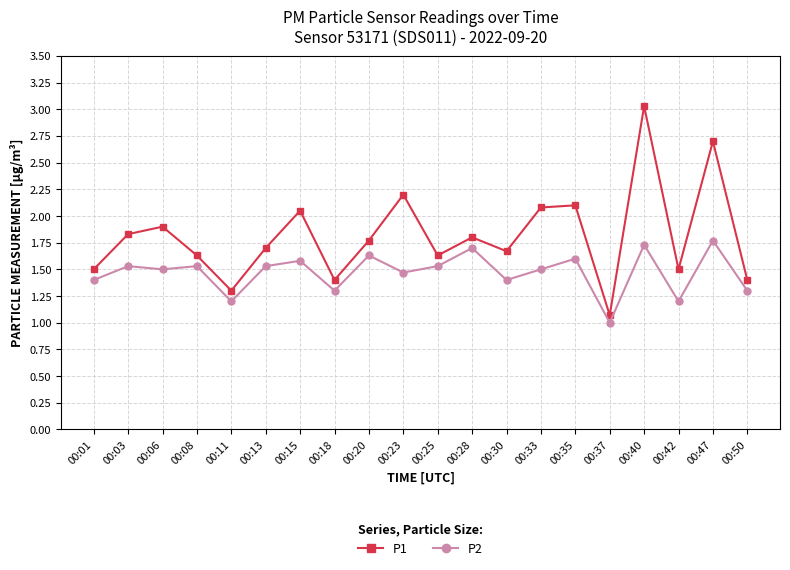

What is the sum of the P1 values at 00:01 and 00:40?

4.5